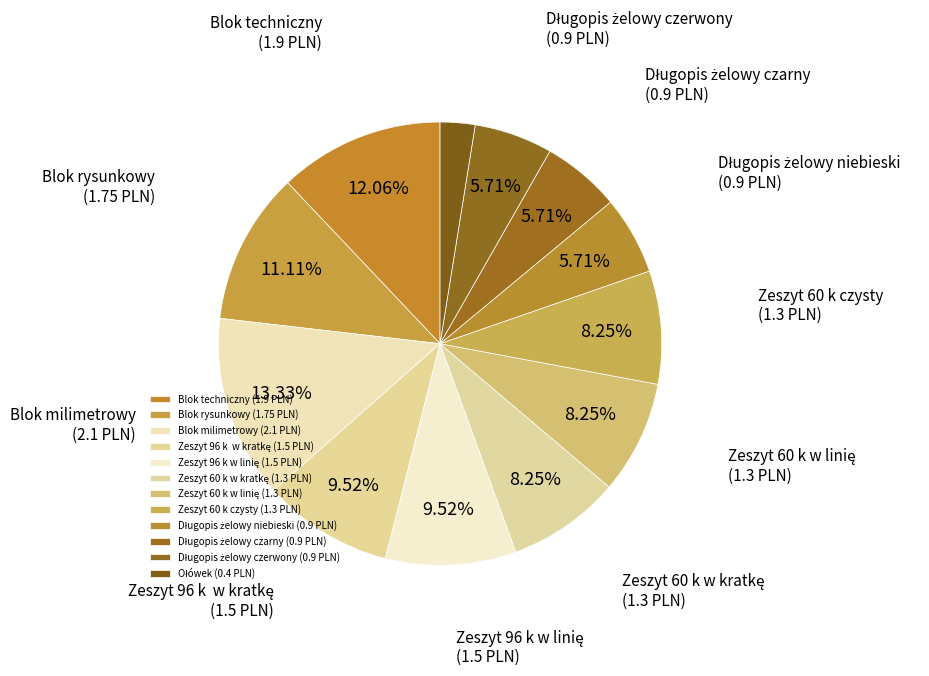

Rank the categories by value from lowest to highest.

Ołówek, Długopis żelowy niebieski, Długopis żelowy czarny, Długopis żelowy czerwony, Zeszyt 60 k w kratkę, Zeszyt 60 k w linię, Zeszyt 60 k czysty, Zeszyt 96 k  w kratkę, Zeszyt 96 k w linię, Blok rysunkowy, Blok techniczny, Blok milimetrowy